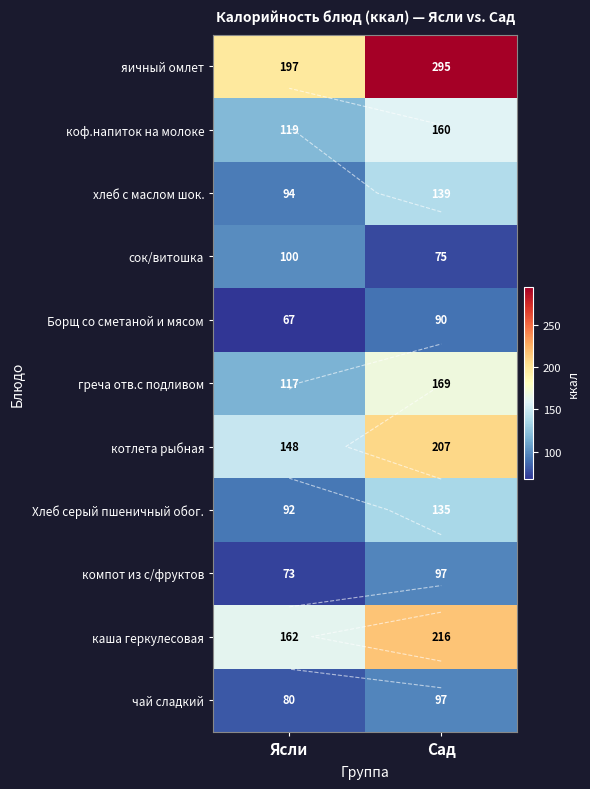

Between Ясли and Сад, which series saw the biggest shift?

яичный омлет